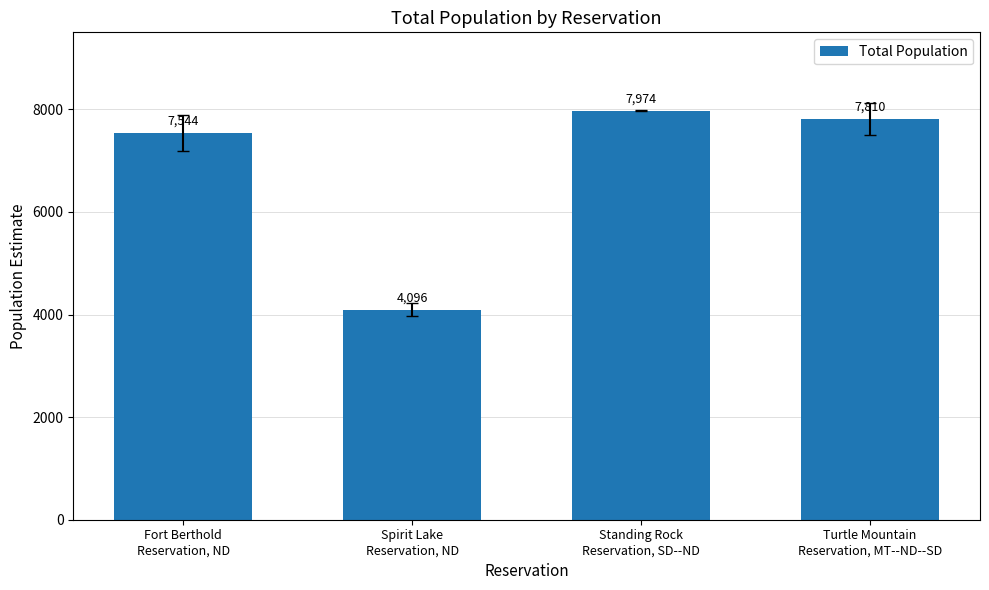

Is it true that the value at Fort Berthold
Reservation, ND is 7544?

True